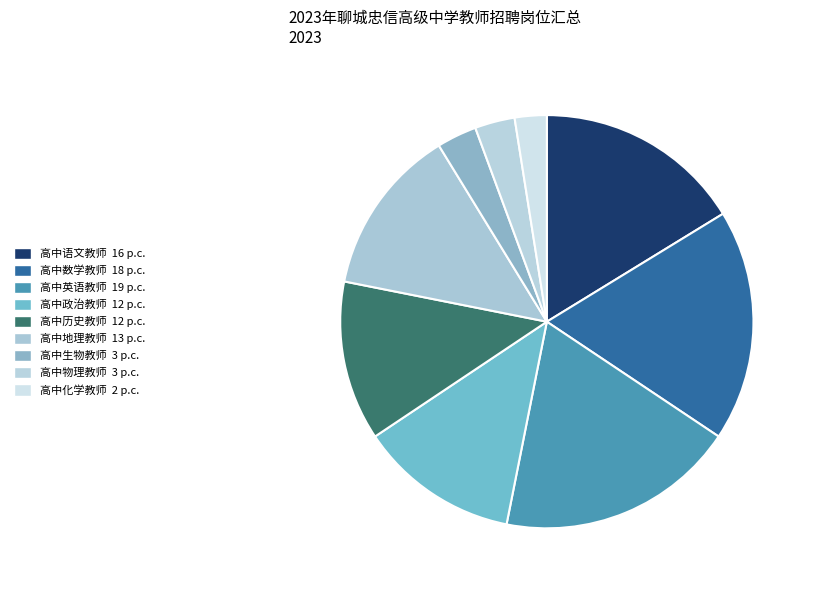

How many segments does this pie chart have?

9